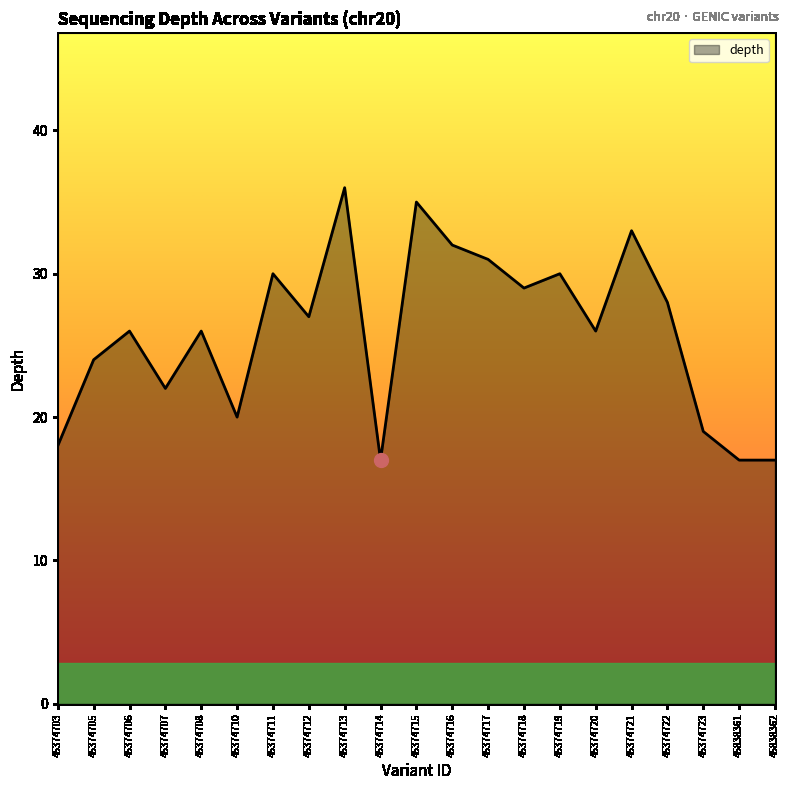

What is the difference between the values at 45374723 and 45838361?

2